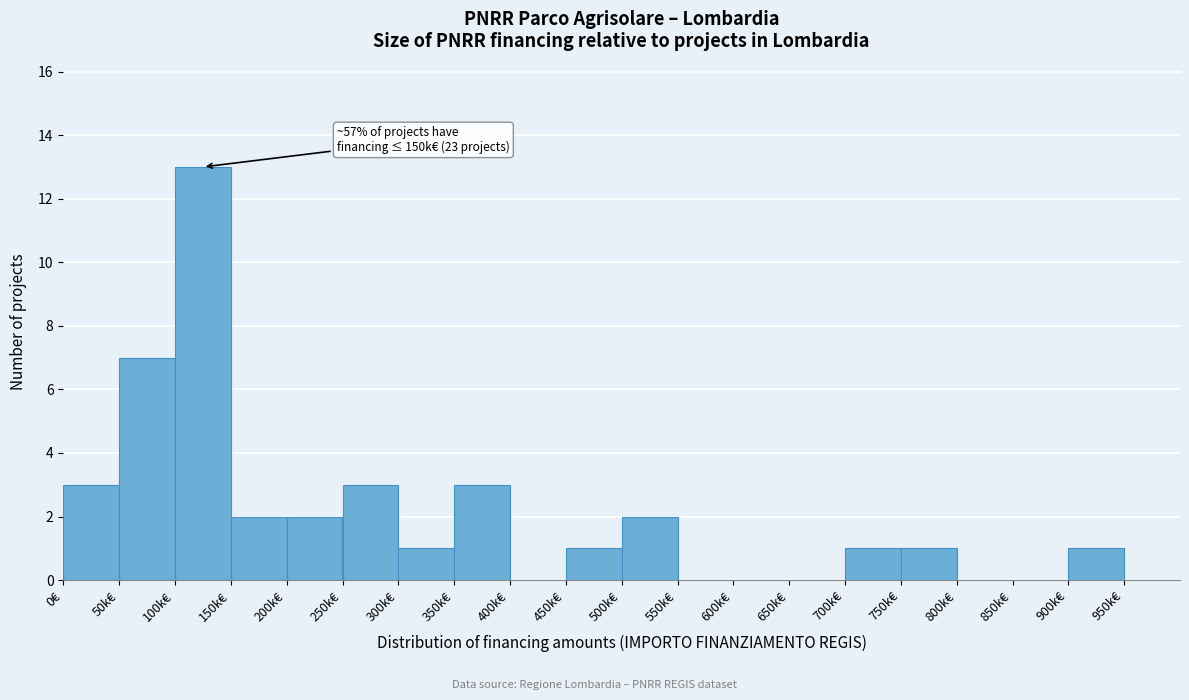

Reading left to right, what are all the values shown in this chart?

0€=3	50k€=7	100k€=13	150k€=2	200k€=2	250k€=3	300k€=1	350k€=3	400k€=0	450k€=1	500k€=2	550k€=0	600k€=0	650k€=0	700k€=1	750k€=1	800k€=0	850k€=0	900k€=1	950k€=0